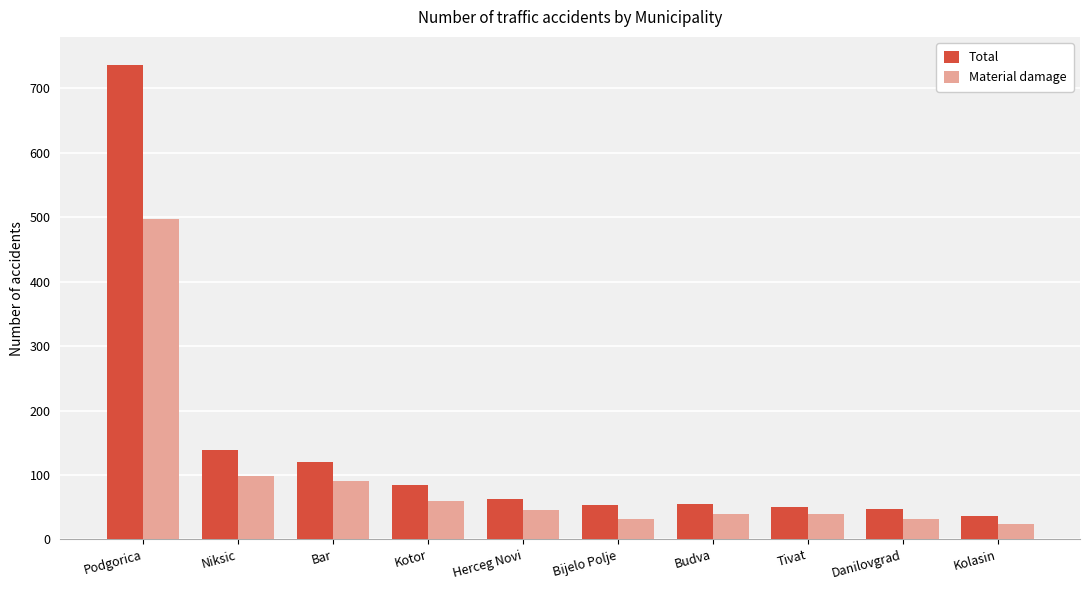

What position from the left is Tivat?

8